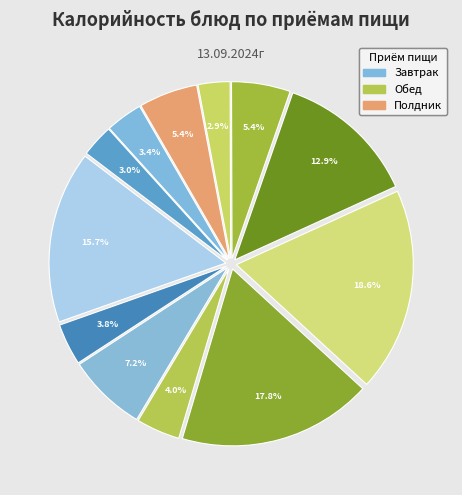

How many segments does this pie chart have?

12